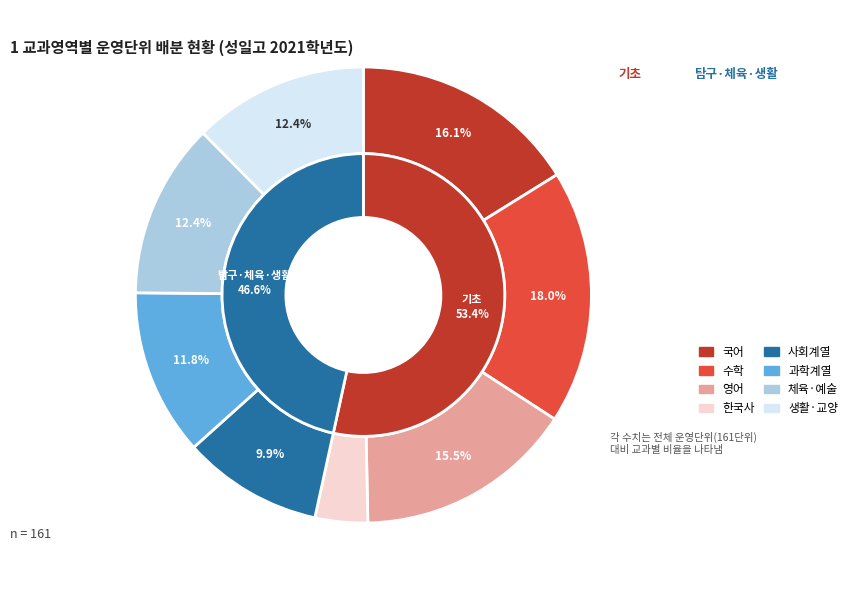

Combined, do 생활·교양 and 사회(역사/도덕 포함) account for over 50%?

No